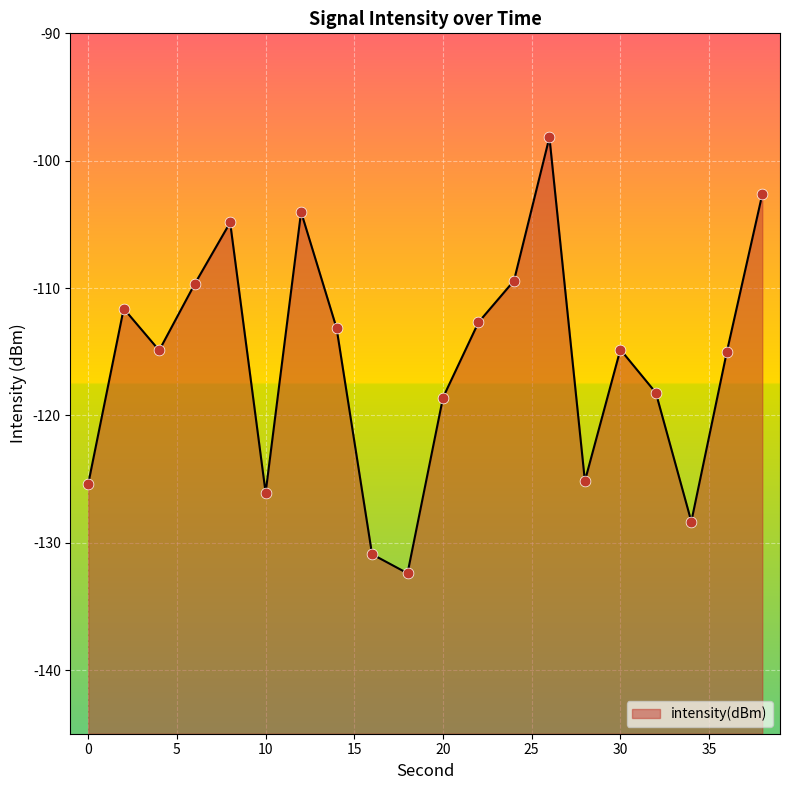

Between 18 and 10, which is larger?

10